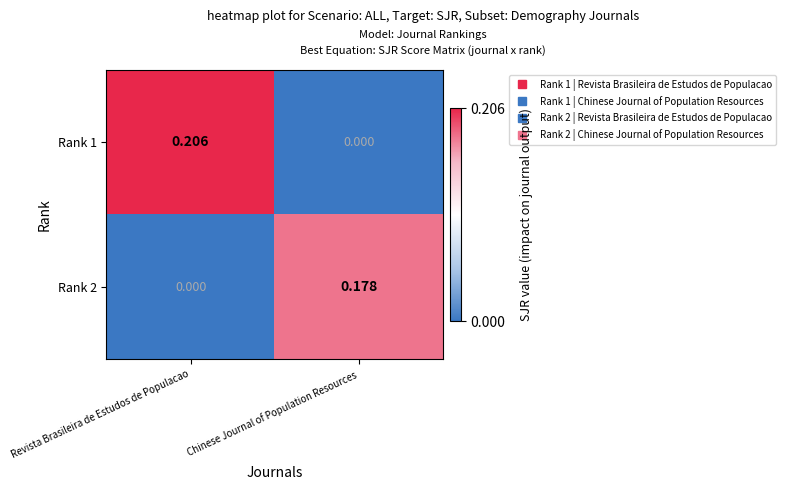

Which category has the lowest value in the Rank 2 series?

Revista Brasileira de Estudos de Populacao